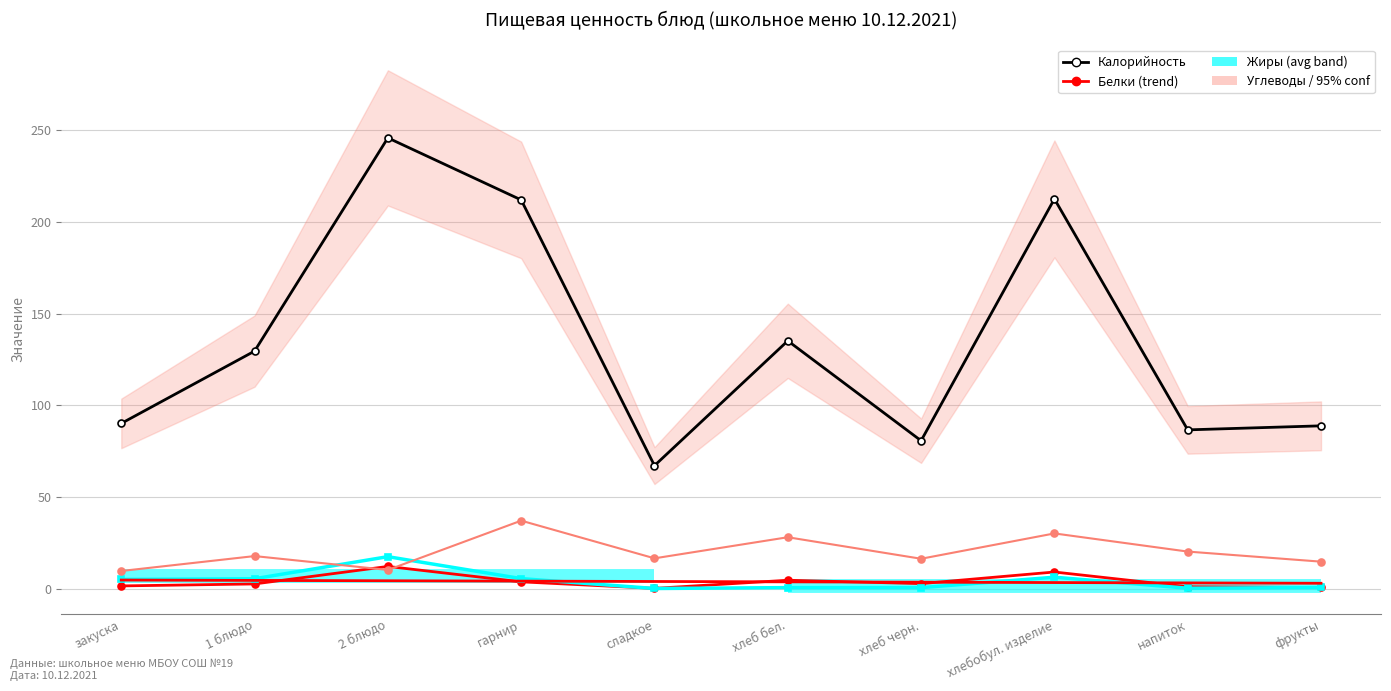

Reading left to right, list all the values displayed in this chart.

Калорийность: закуска=90.1	1 блюдо=129.6	2 блюдо=245.9	гарнир=212.1	сладкое=67.1	хлеб бел.=135.2	хлеб черн.=80.7	хлебобул. изделие=212.6	напиток=86.6	фрукты=88.8
Белки: закуска=1.5	1 блюдо=2.5	2 блюдо=12.1	гарнир=3.7	сладкое=0.1	хлеб бел.=4.6	хлеб черн.=2.7	хлебобул. изделие=9.1	напиток=1.0	фрукты=0.6
Жиры: закуска=5.0	1 блюдо=5.4	2 блюдо=17.4	гарнир=5.5	сладкое=0.1	хлеб бел.=0.5	хлеб черн.=0.5	хлебобул. изделие=6.2	напиток=0.2	фрукты=0.6
Углеводы: закуска=9.6	1 блюдо=17.7	2 блюдо=10.2	гарнир=37.1	сладкое=16.5	хлеб бел.=28.0	хлеб черн.=16.3	хлебобул. изделие=30.1	напиток=20.2	фрукты=14.7